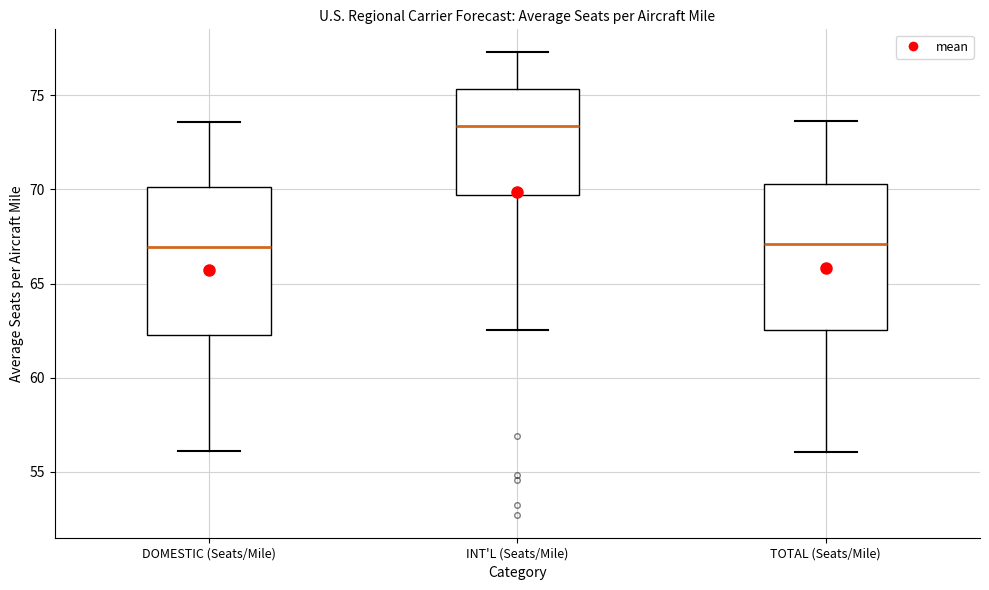

Where is the upper edge of the box for DOMESTIC (Seats/Mile) on the y-axis? The values are not printed on the chart, so give them approximately, as read against the axis.

70.0